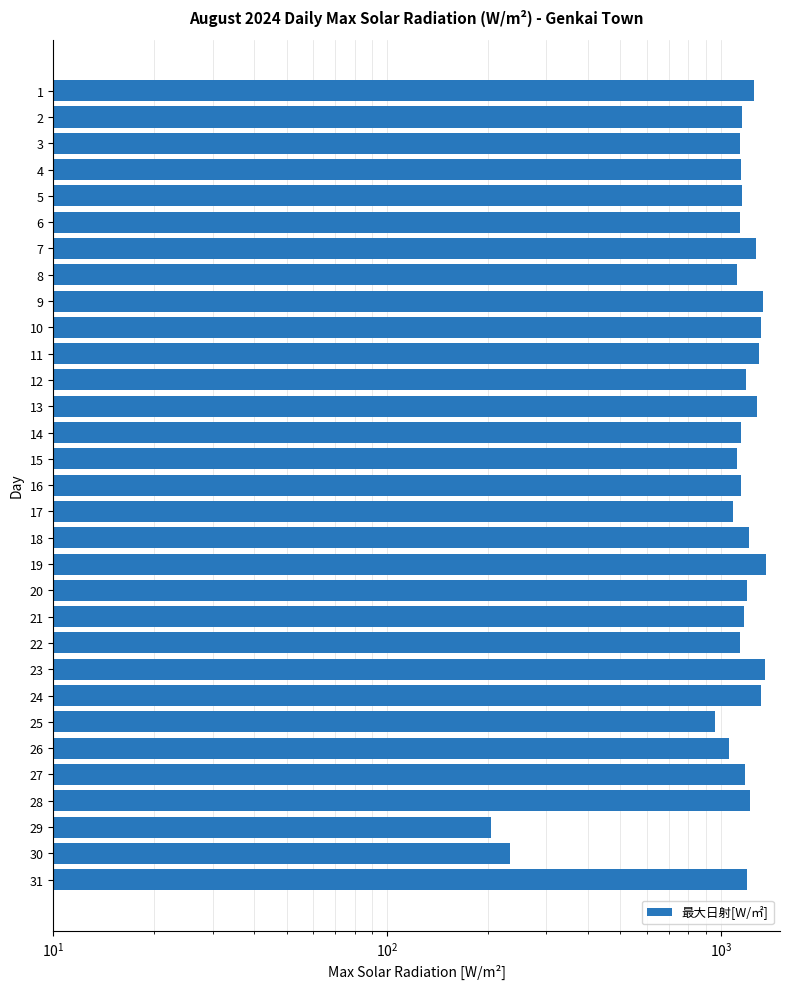

What is the difference between the maximum and minimum values?

1163